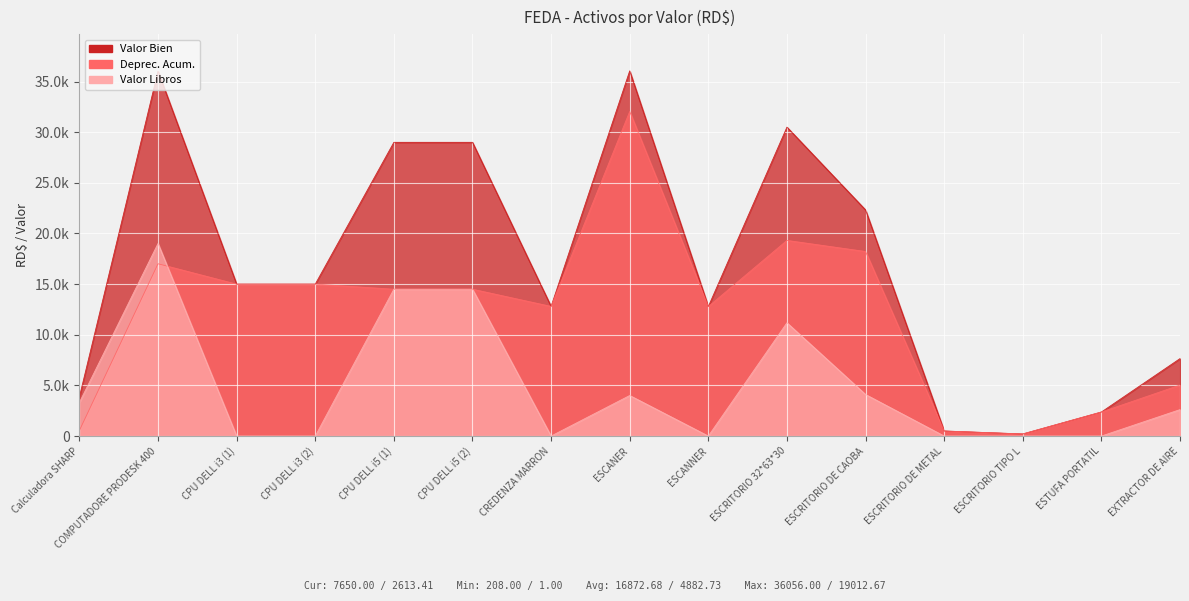

List the labels in order of Deprec. Acum. value, smallest first.

ESCRITORIO TIPO L, ESCRITORIO DE METAL, Calculadora SHARP, ESTUFA PORTATIL, EXTRACTOR DE AIRE, ESCANNER, CREDENZA MARRON, CPU DELL i5 (1), CPU DELL i5 (2), CPU DELL i3 (1), CPU DELL i3 (2), COMPUTADORE PRODESK 400, ESCRITORIO DE CAOBA, ESCRITORIO 32*63*30, ESCANER